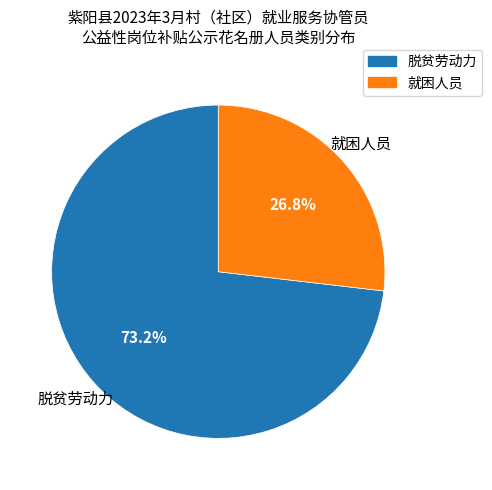

Rank the categories by value from lowest to highest.

就困人员, 脱贫劳动力